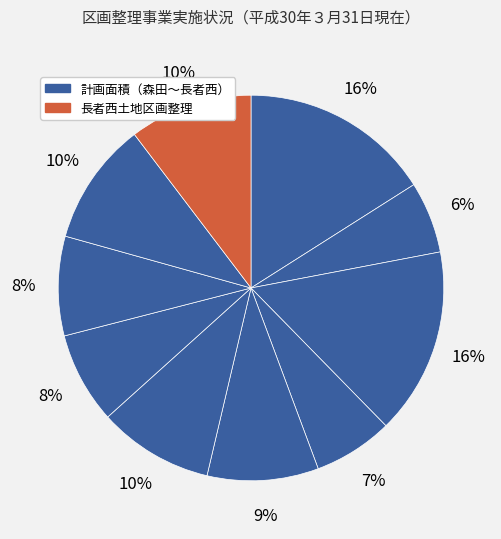

Is there any slice that represents more than half of the pie?

No